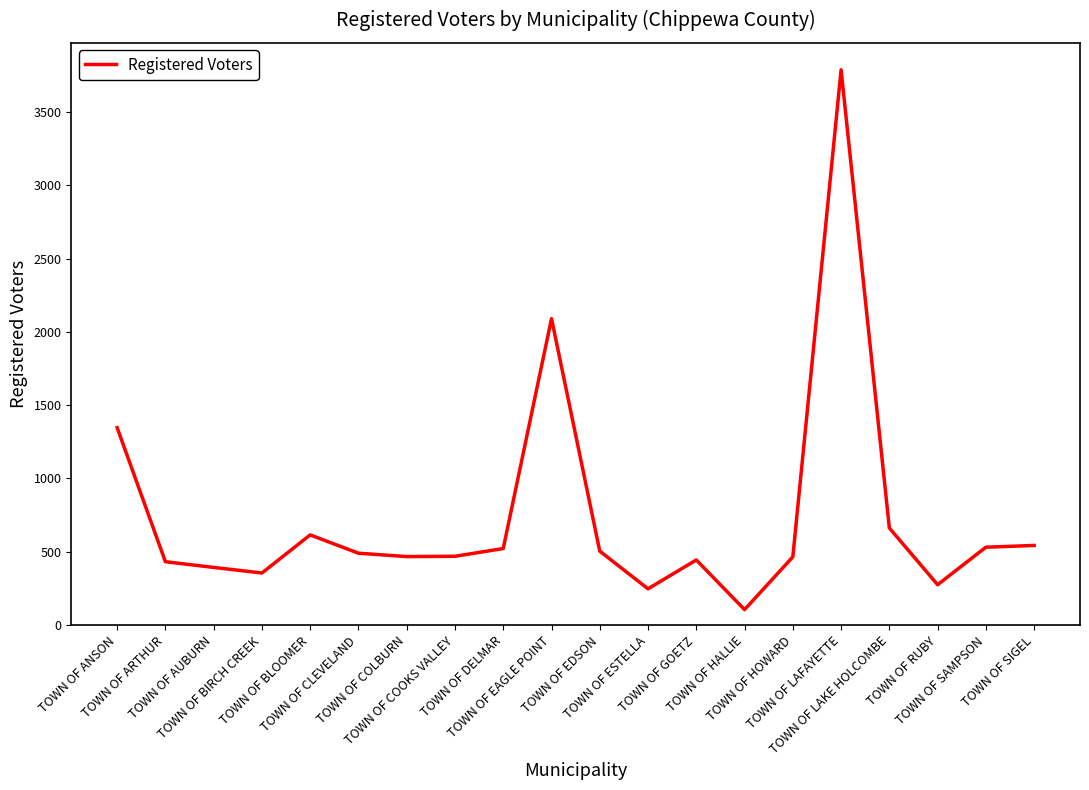

What is the difference between the maximum and minimum values?

3684